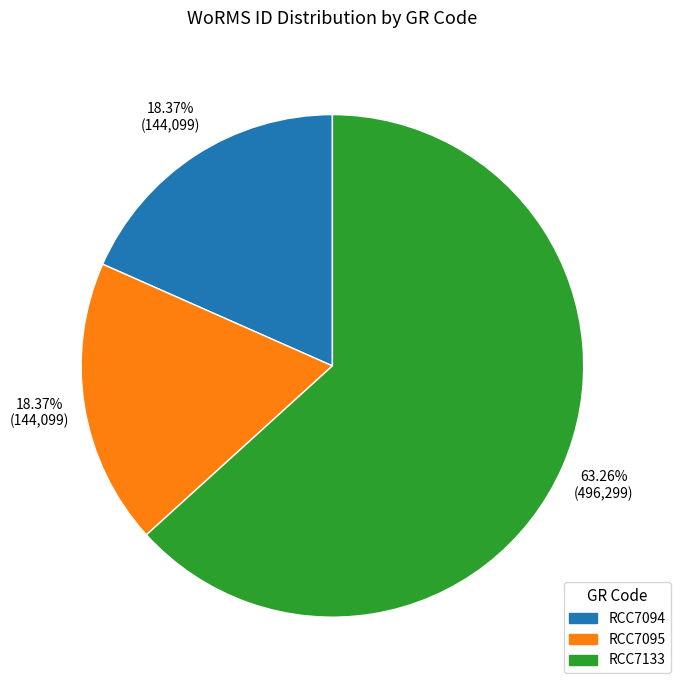

The RCC7095 slice represents 29% of the pie. True or false?

False